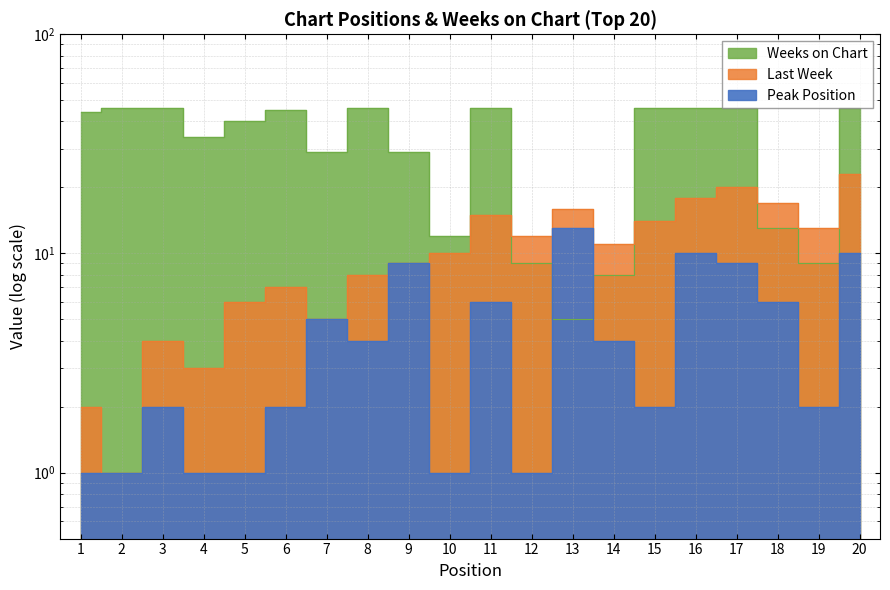

Is it true that Peak Position equals 4 at 14?

True